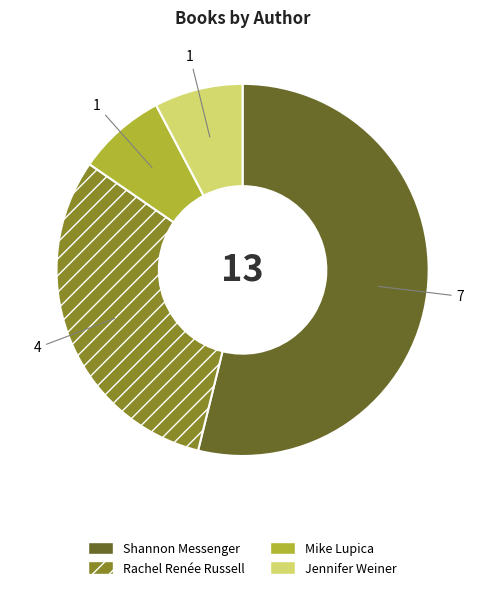

Is Shannon Messenger the majority of the pie?

Yes